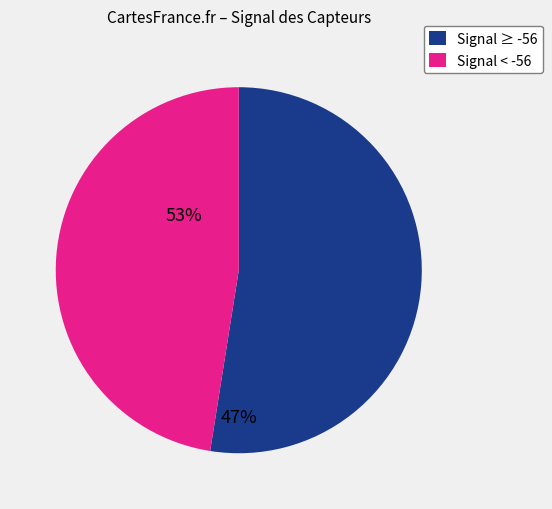

How many segments does this pie chart have?

2